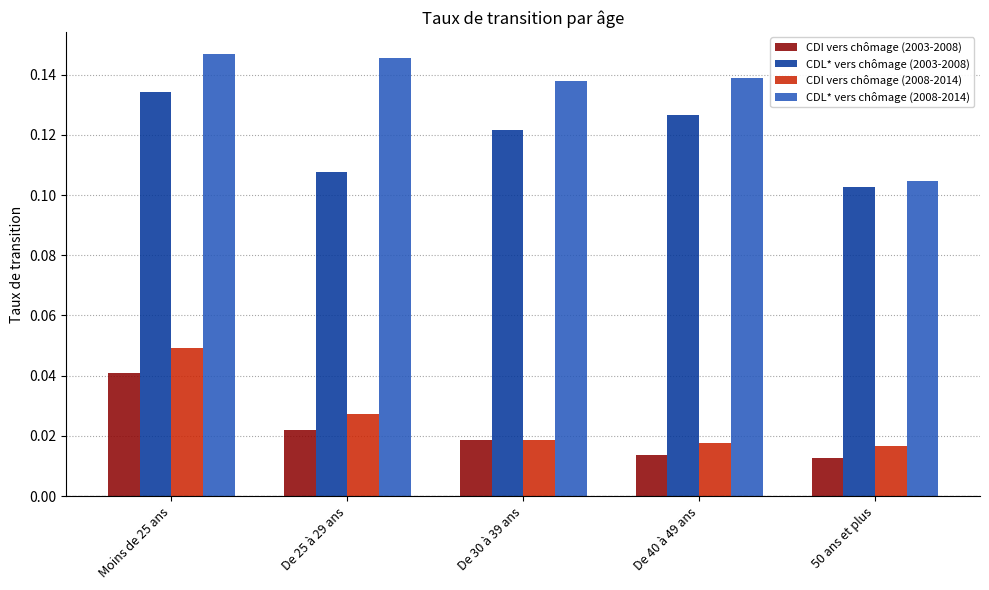

List the series in order of their peak value, highest first.

CDL* vers chômage (2008-2014), CDL* vers chômage (2003-2008), CDI vers chômage (2008-2014), CDI vers chômage (2003-2008)